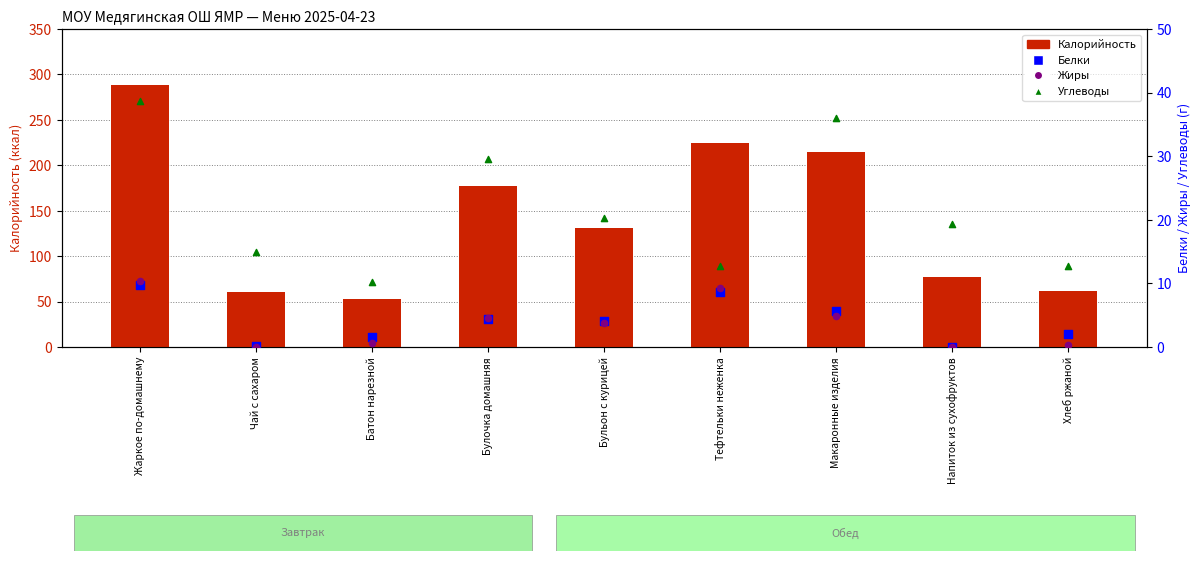

What are all the series names shown in the legend?

Калорийность, Белки, Жиры, Углеводы